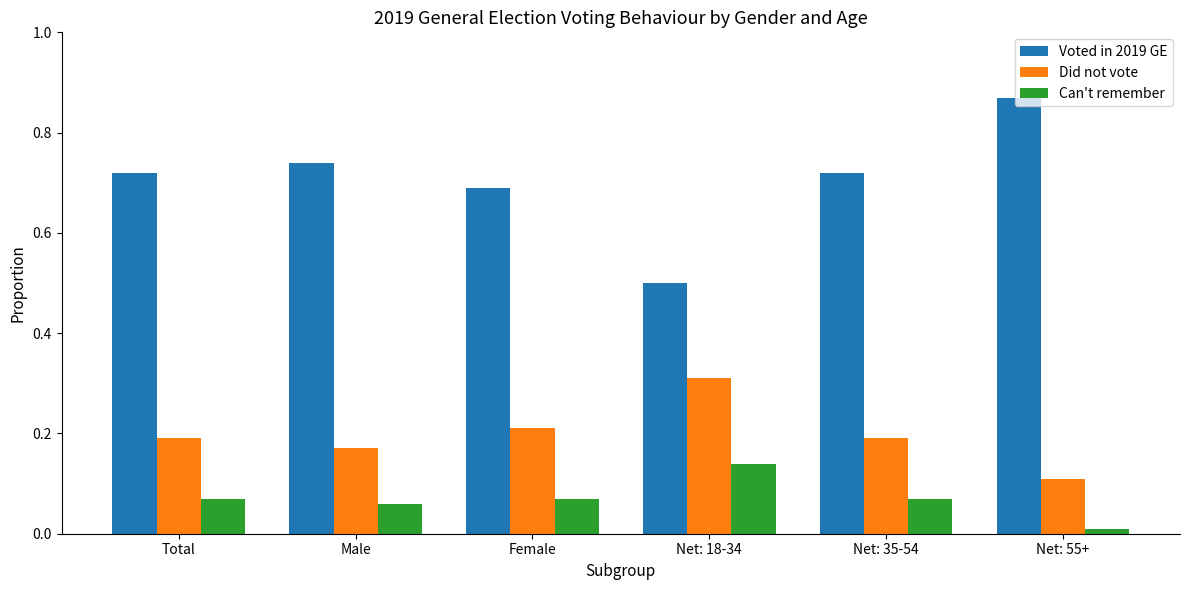

Rank the series by their average value, from highest to lowest.

Voted in 2019 GE, Did not vote, Can't remember